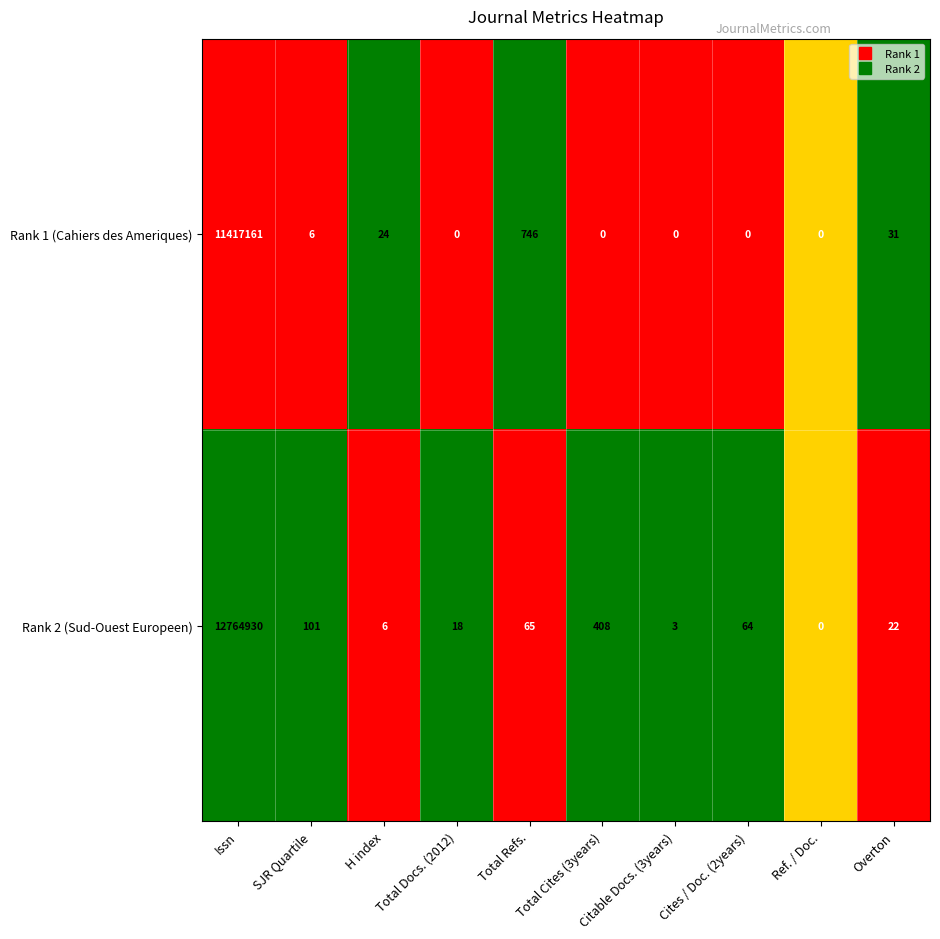

The Rank 1 (Cahiers des Ameriques) series shows 6 at SJR Quartile. True or false?

True